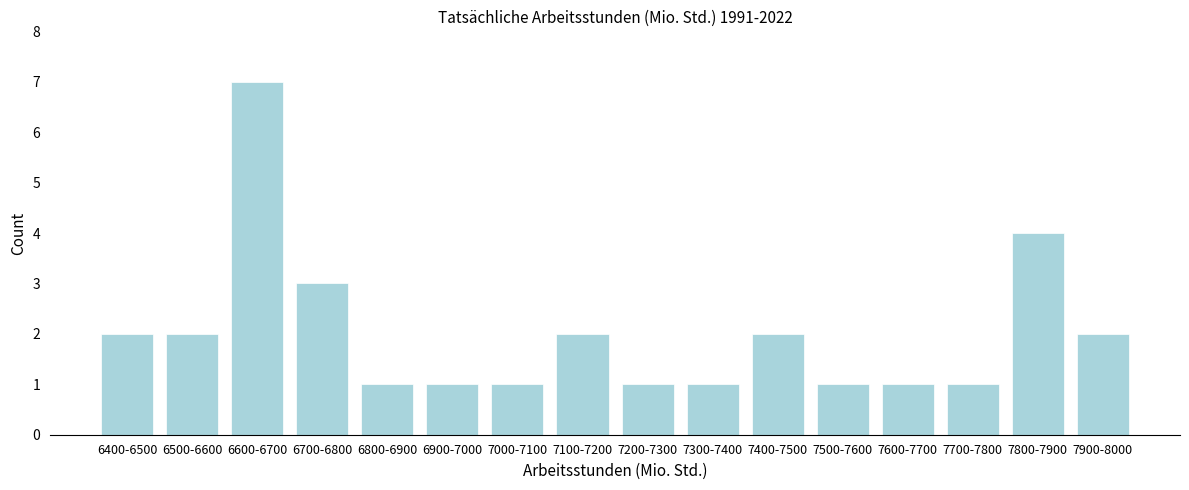

Reading left to right, list all the values displayed in this chart.

6400-6500=2	6500-6600=2	6600-6700=7	6700-6800=3	6800-6900=1	6900-7000=1	7000-7100=1	7100-7200=2	7200-7300=1	7300-7400=1	7400-7500=2	7500-7600=1	7600-7700=1	7700-7800=1	7800-7900=4	7900-8000=2